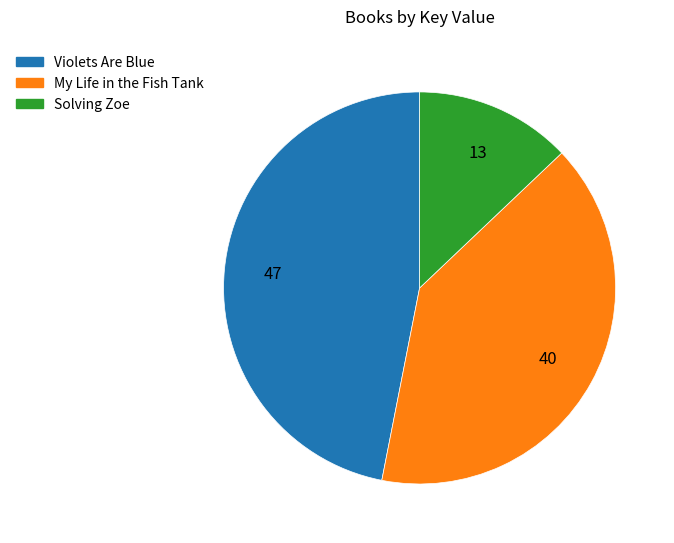

Does My Life in the Fish Tank represent more than half of the total?

No